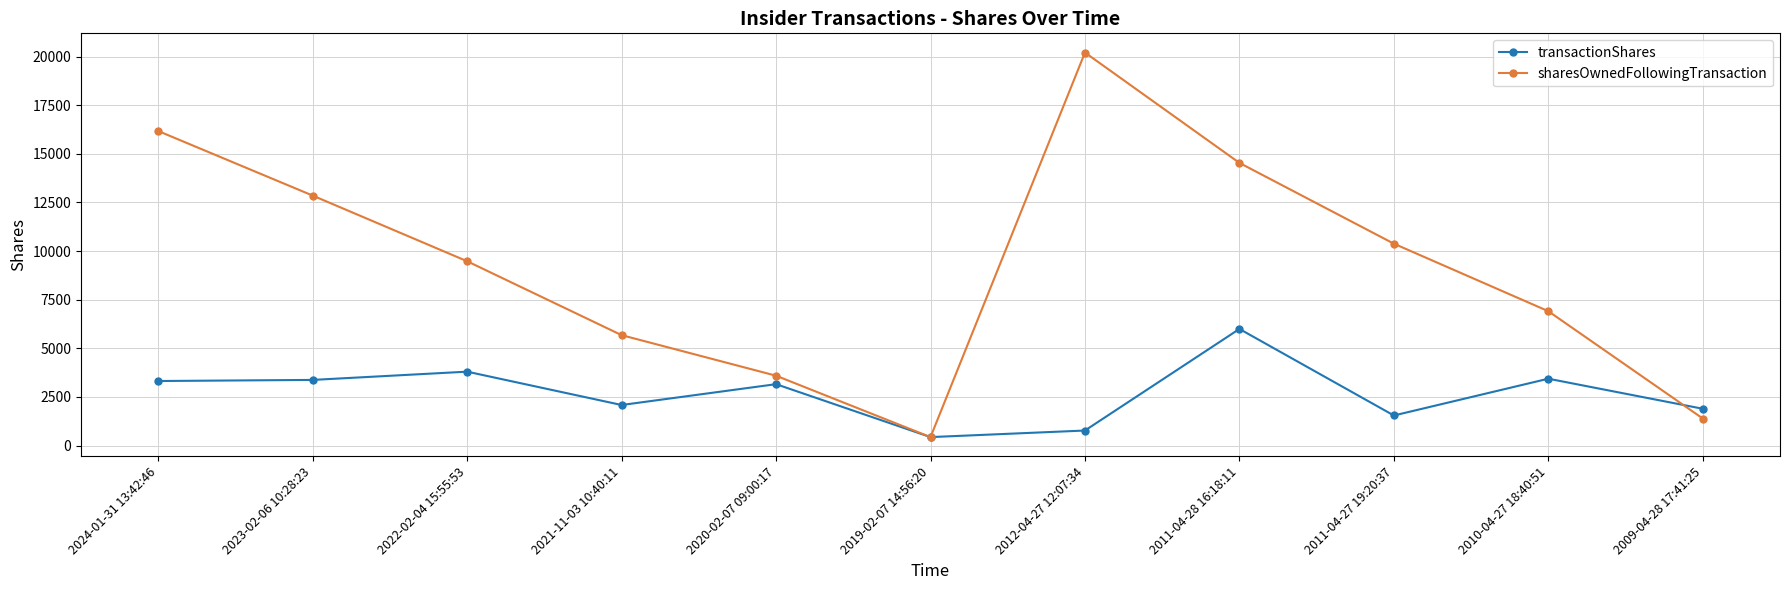

Is the value of sharesOwnedFollowingTransaction at 2012-04-27 12:07:34 greater than the value of transactionShares at 2011-04-28 16:18:11?

Yes